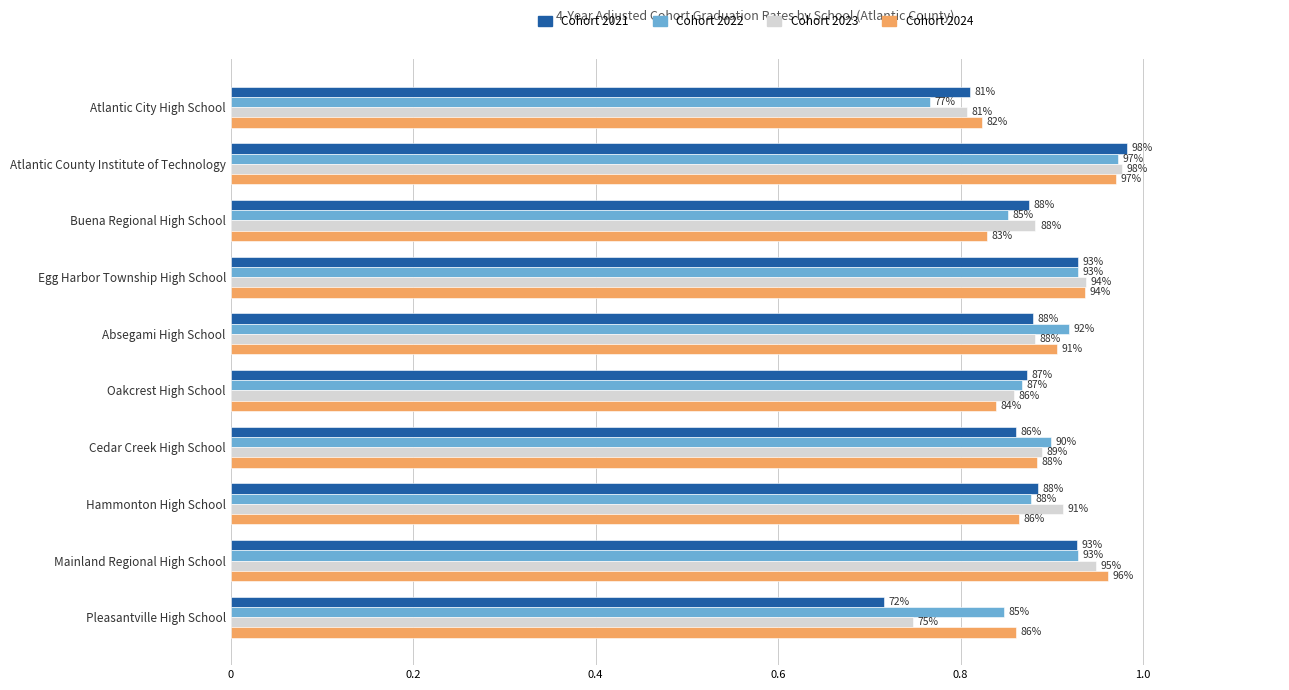

What are all the series names shown in the legend?

Cohort 2021, Cohort 2022, Cohort 2023, Cohort 2024